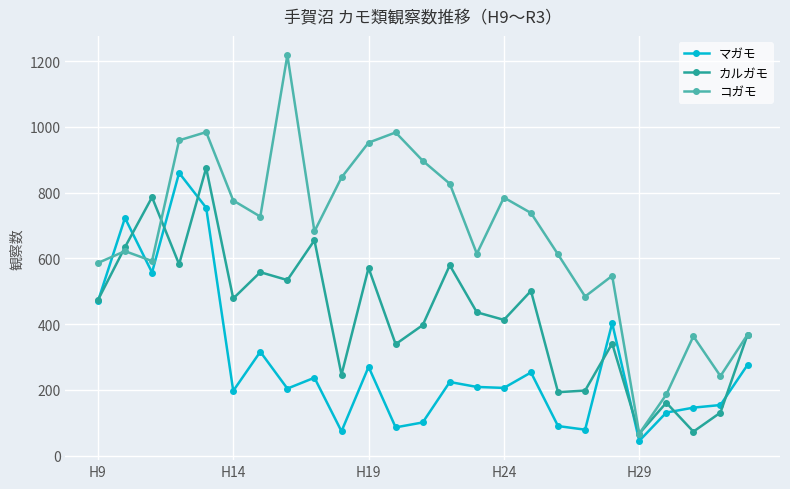

What is the difference between the maximum and second lowest values in the マガモ series?

786